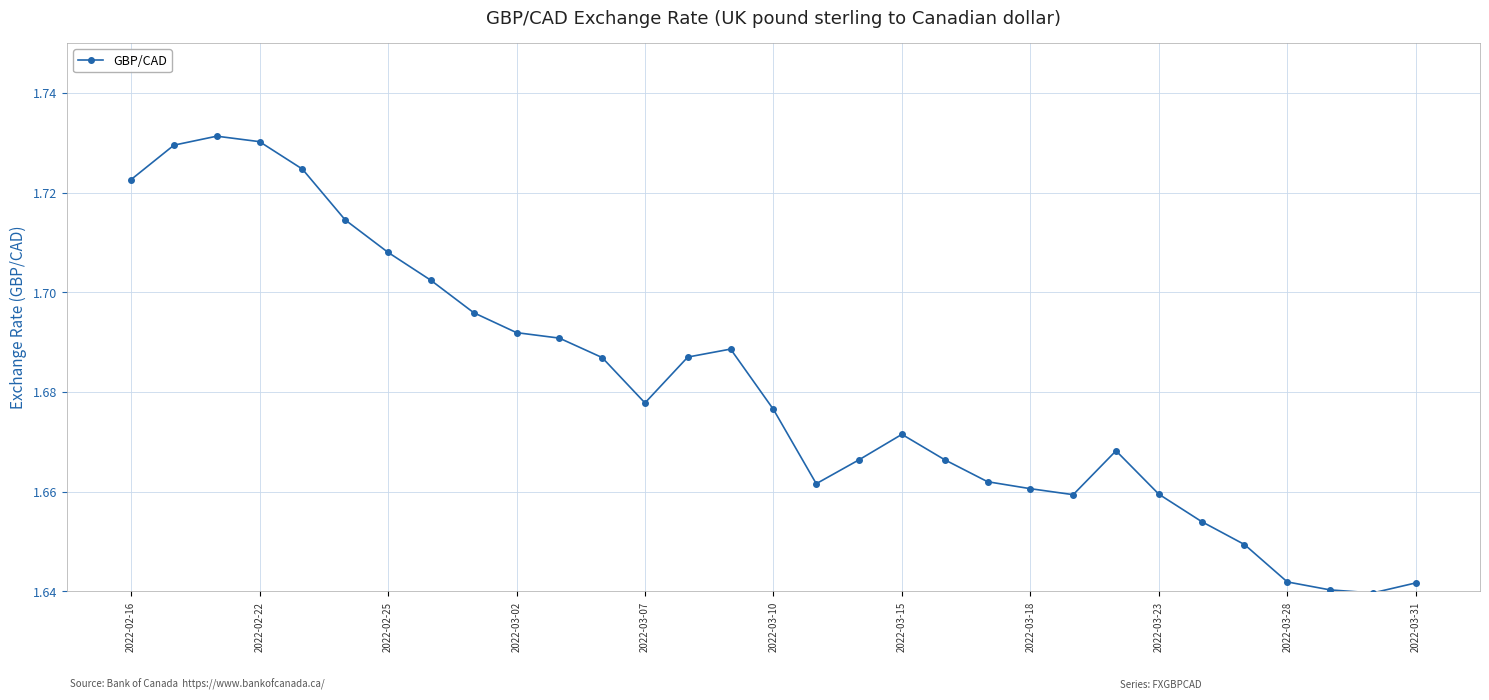

Is this an area chart (filled region under the line)?

No